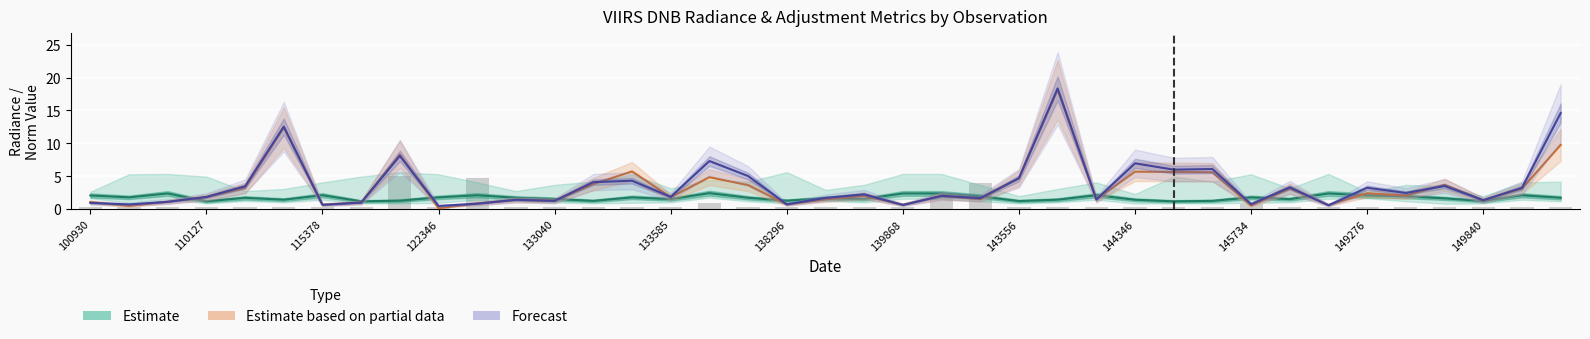

Reading right to left, what are all the values shown in this chart?

rade9_bin_mdn: 1.7	2.1	1.2	1.6	2.0	2.1	2.4	1.5	1.8	1.3	1.2	1.4	2.1	1.4	1.2	2.0	2.4	2.4	1.5	1.7	1.3	1.7	2.4	1.5	1.8	1.3	1.5	1.7	2.1	1.8	1.3	1.2	2.1	1.4	1.7	1.2	2.4	1.8	2.1
rade9_aggzone_norm: 9.8	3.1	1.4	3.7	2.1	2.4	0.6	3.1	0.5	5.6	5.7	5.7	1.5	18.1	4.7	1.5	2.0	0.7	2.0	1.5	0.7	3.7	4.9	1.8	5.7	3.8	1.3	1.4	0.9	0.2	8.3	1.0	0.7	12.4	3.2	1.8	1.1	0.5	1.1
rade9_mult_nadir_norm: 14.6	3.2	1.4	3.5	2.5	3.3	0.6	3.3	0.8	6.1	6.0	7.0	1.5	18.3	4.7	1.7	2.0	0.6	2.3	1.7	0.7	5.0	7.3	1.9	4.3	4.1	1.3	1.4	0.8	0.5	8.1	1.0	0.7	12.5	3.5	1.9	1.1	0.7	1.0
dnbrad (scaled): 0.3	0.3	0.3	0.3	0.3	0.3	0.3	0.3	0.8	0.3	0.3	0.3	0.3	0.3	0.3	4.0	2.3	0.3	0.3	0.3	0.3	0.3	1.0	0.3	0.3	0.3	0.3	0.3	4.8	0.3	5.1	0.3	0.3	0.3	0.3	0.3	0.3	0.3	0.3